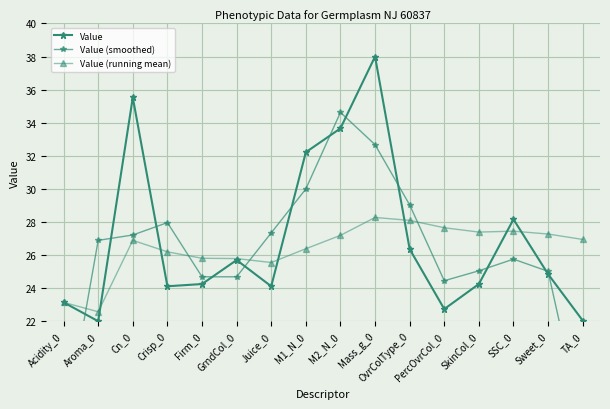

At which label does Value reach its peak?

Mass_g_0